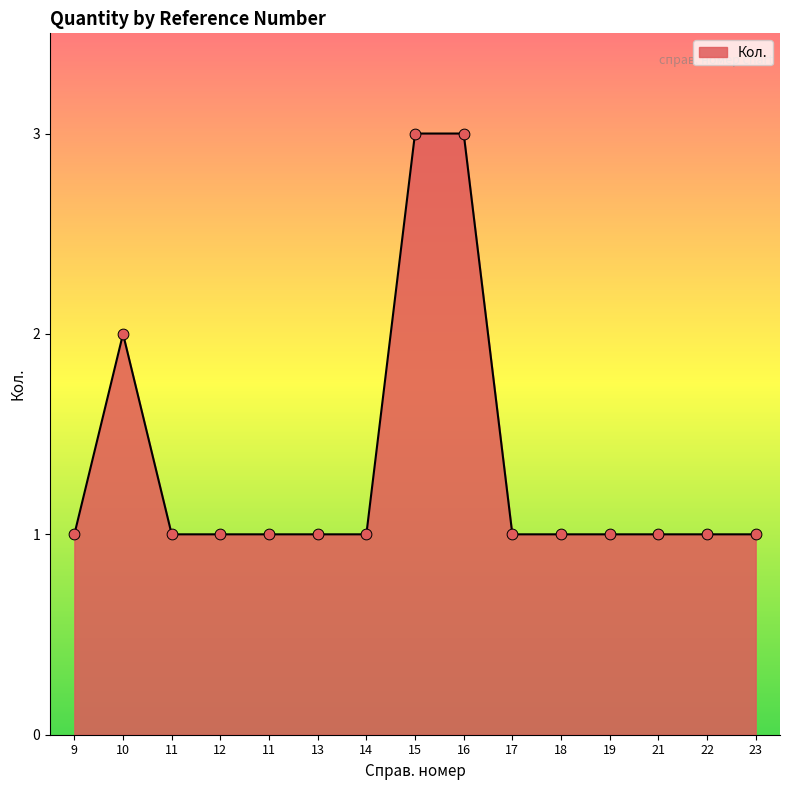

What is the ratio of the value at 17 to the value at 11?

1.0